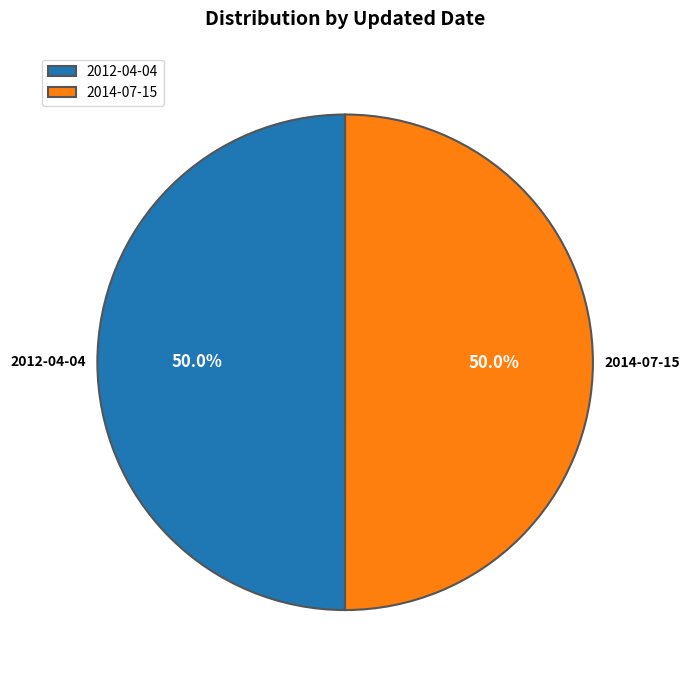

True or false: 2012-04-04 accounts for 50% of the total.

True